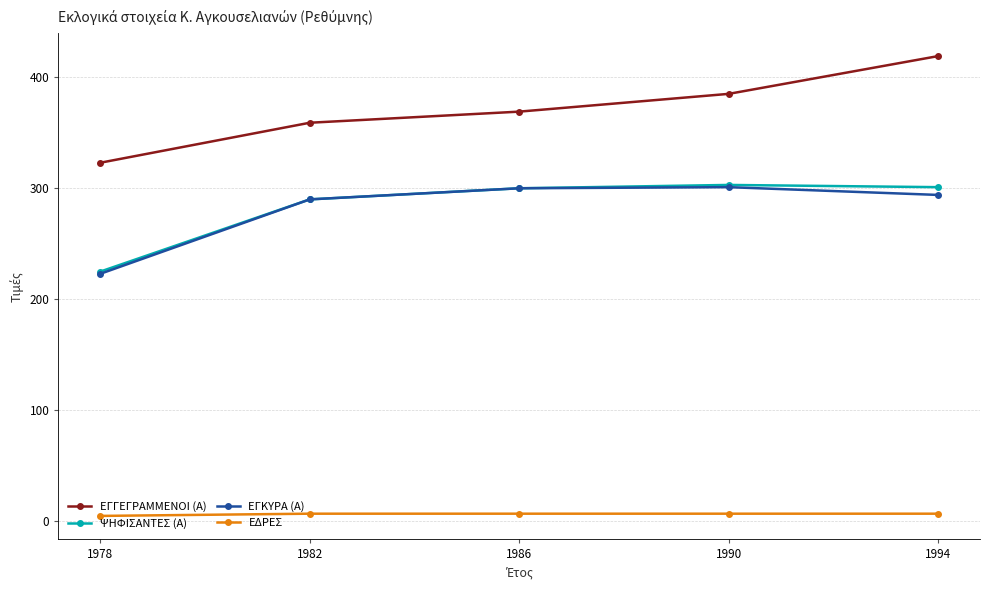

How many categories are shown in the chart?

5